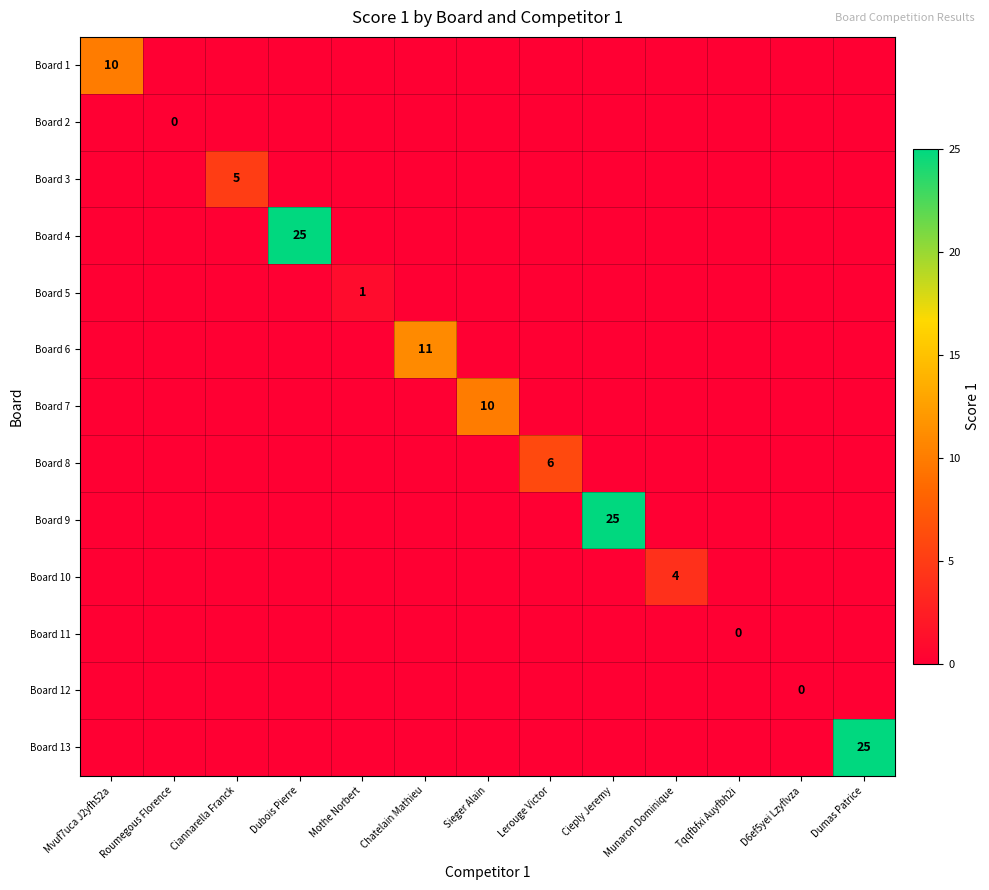

How many data points does each series have?

13